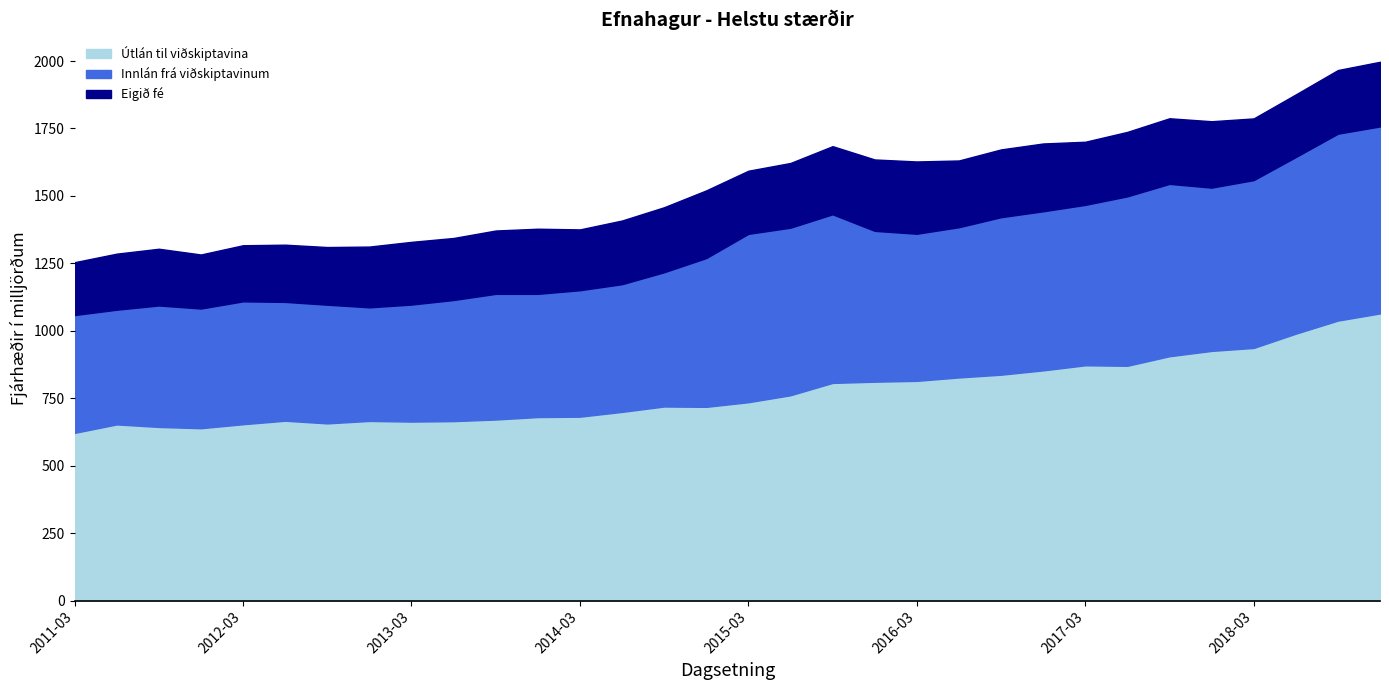

At which category does Útlán til viðskiptavina reach its first local peak?

2011-06-30